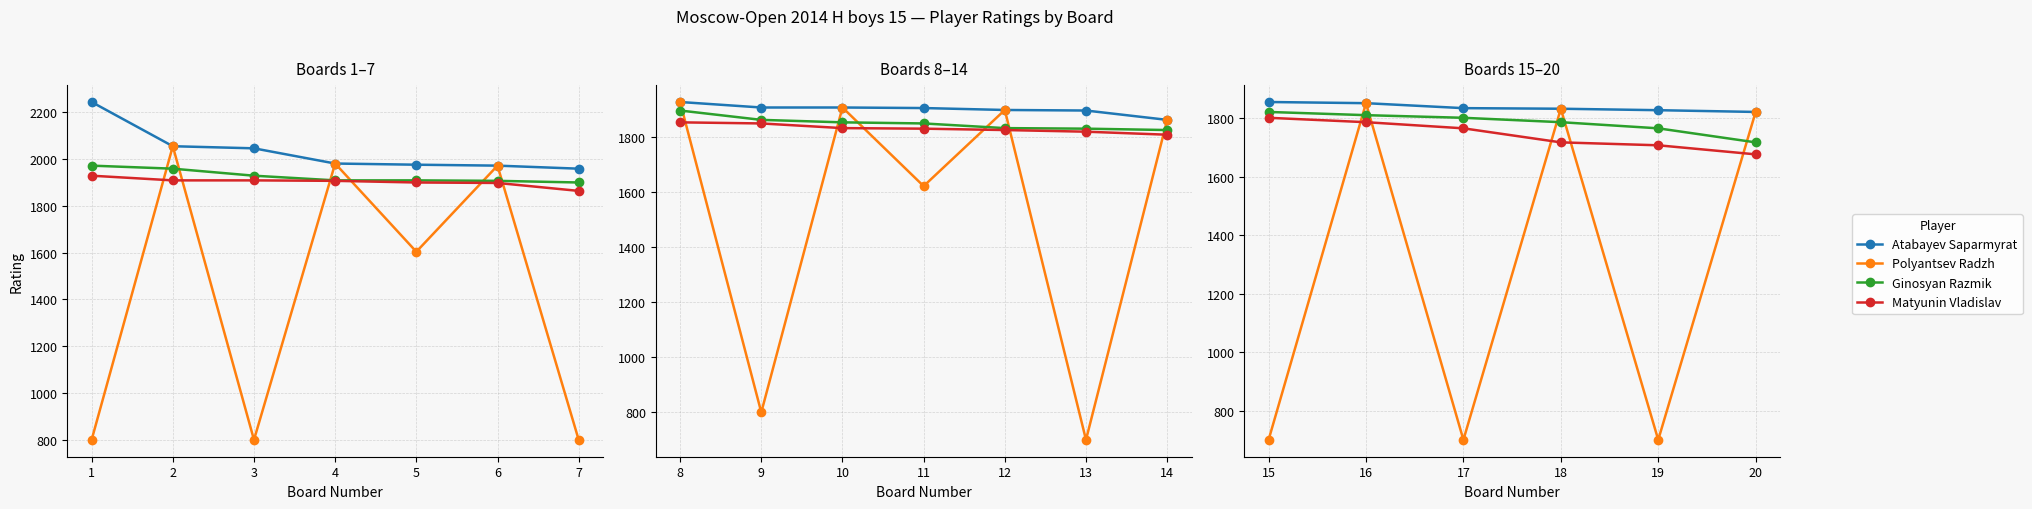

What is the value of the Ginosyan Razmik point at the 3rd from the left?

1801